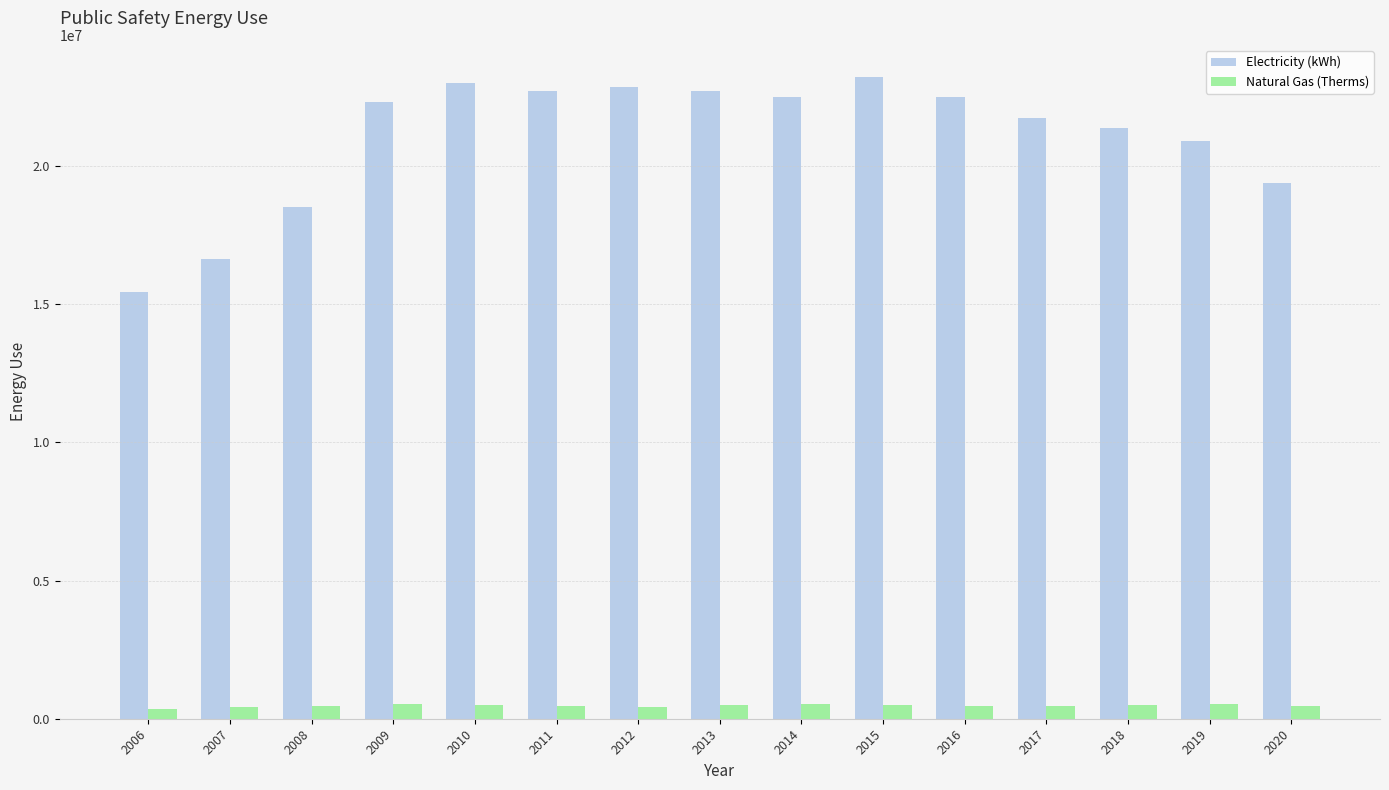

How many bars are there in each group?

2